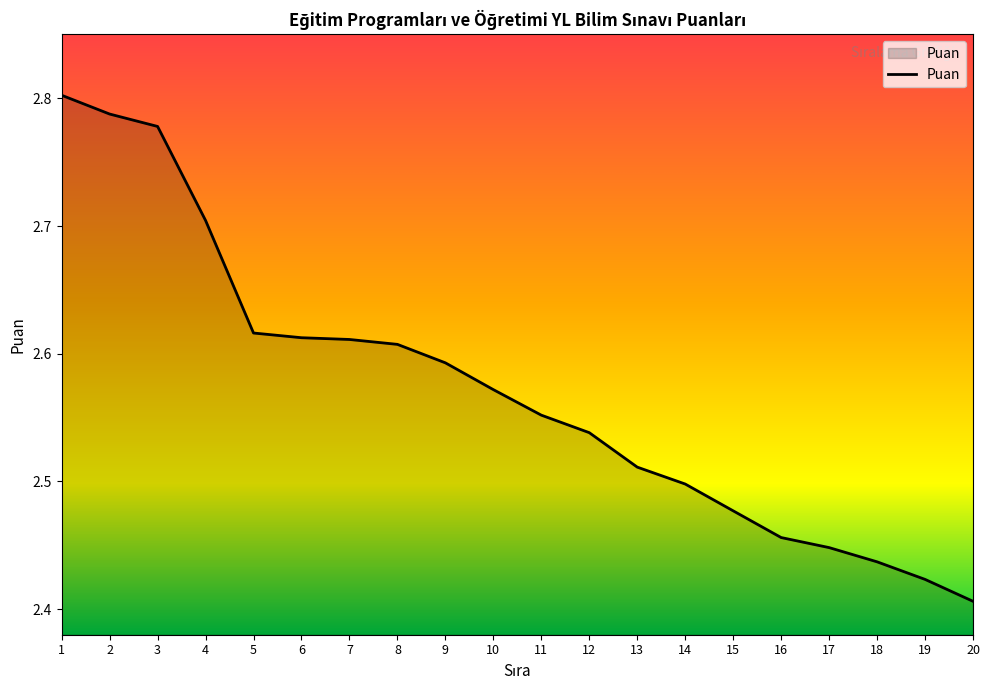

At which label is the value closest to 2?

20